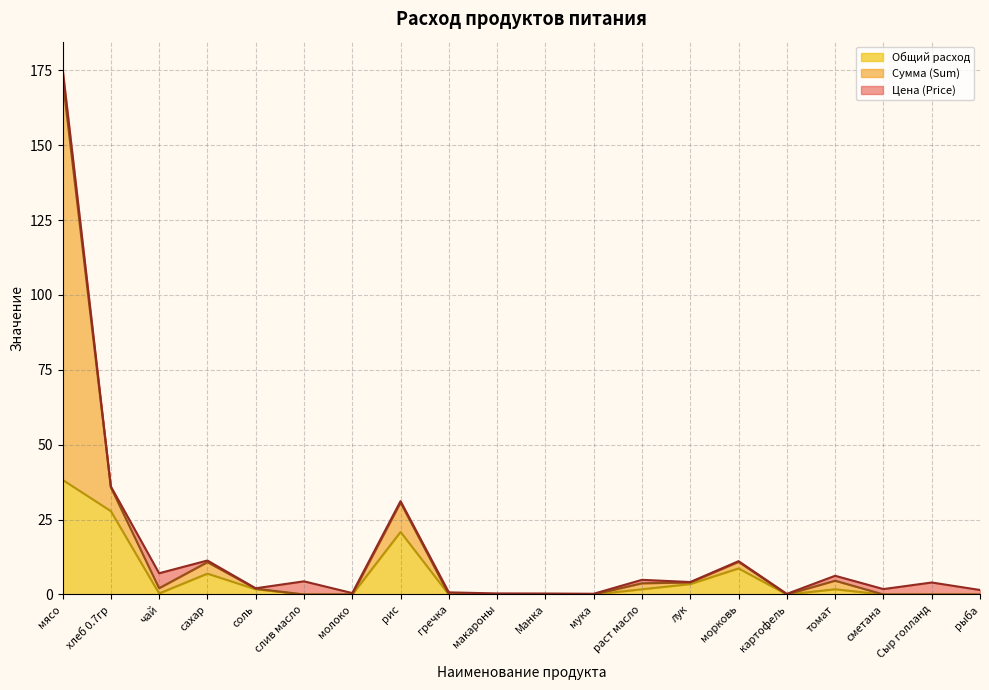

Is it true that Общий расход equals 7.0 at сахар?

True